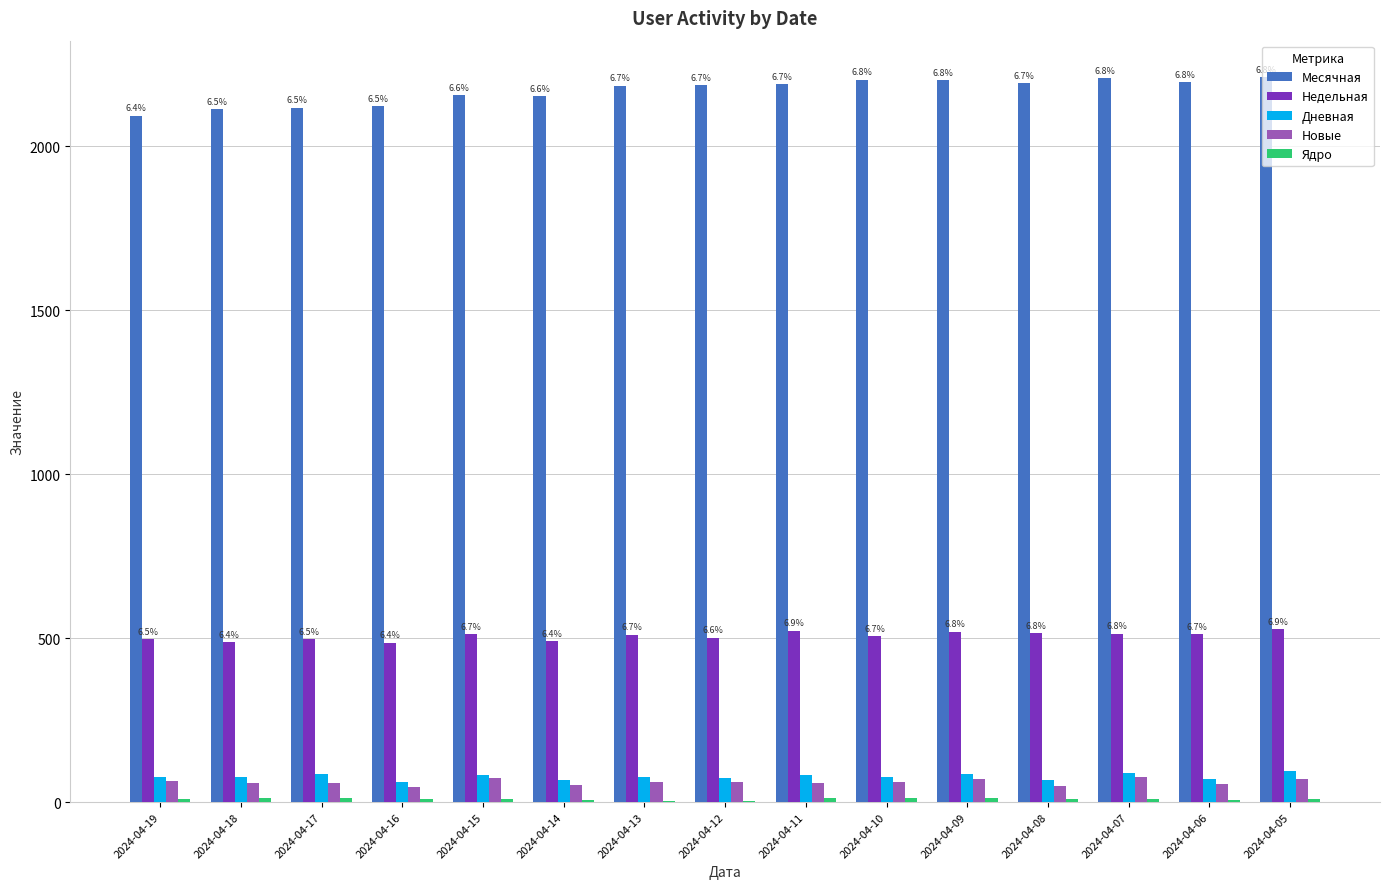

The value of Недельная at 2024-04-18 is 488. True or false?

True